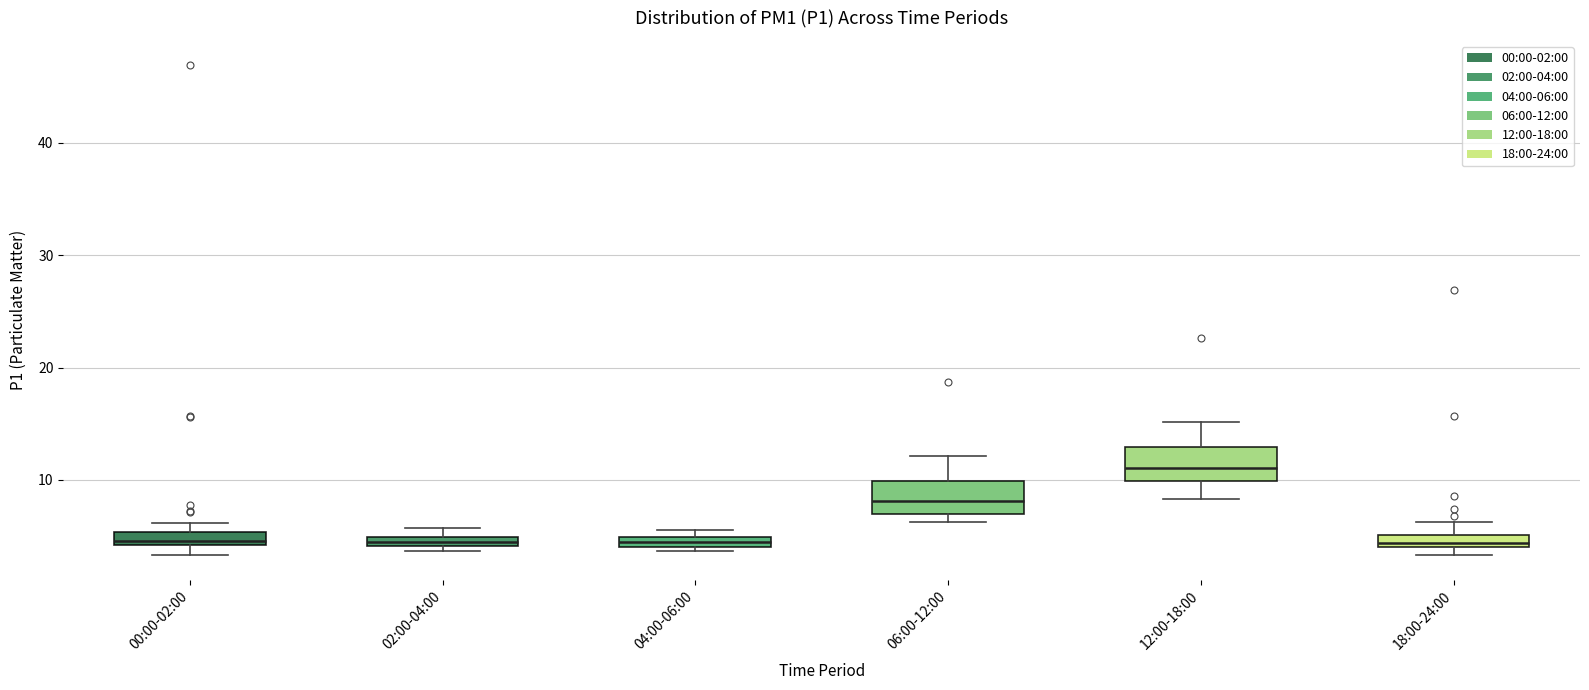

Which box has the highest median line?

12:00-18:00